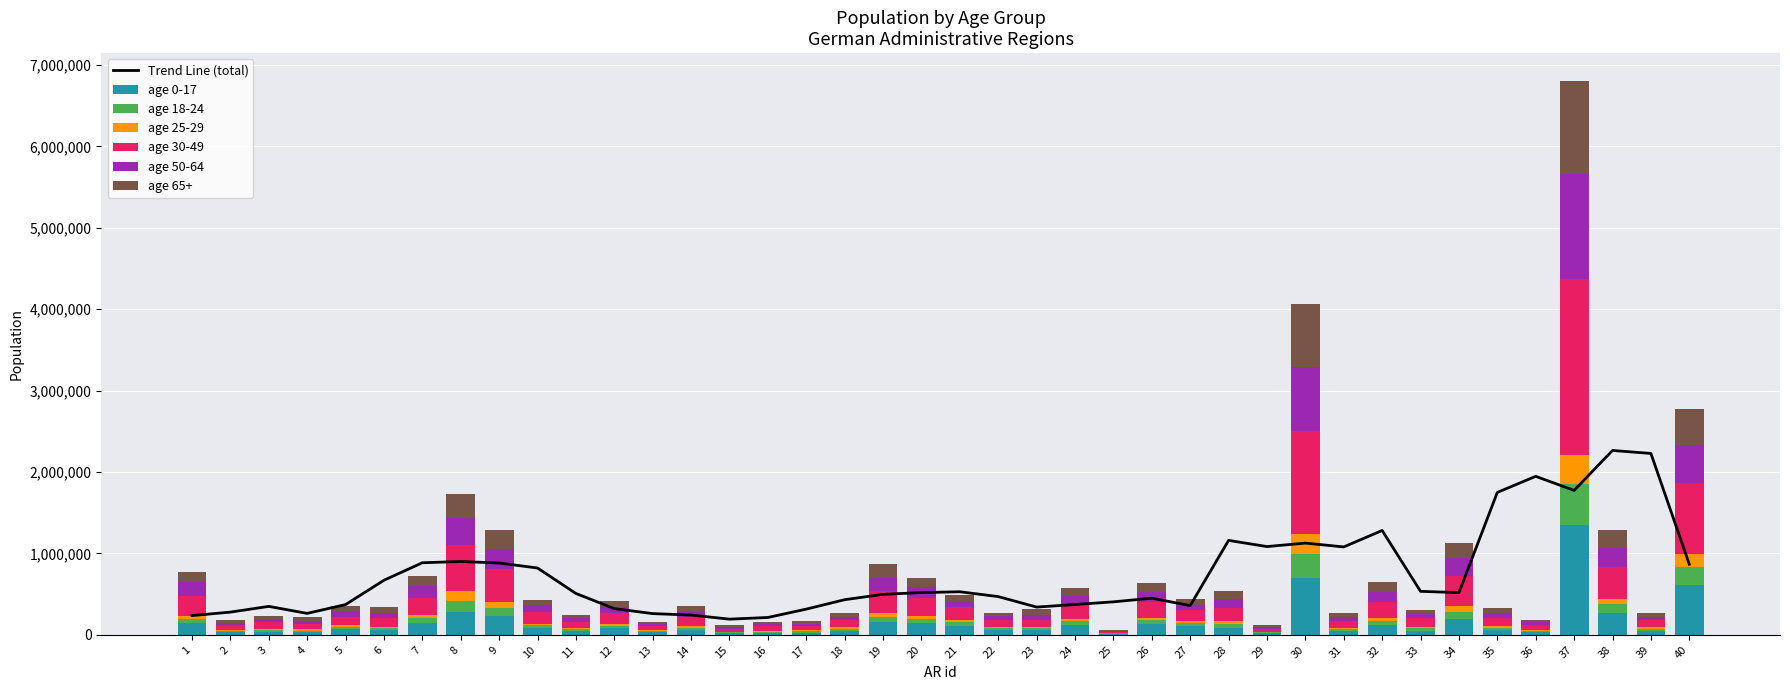

What is the lowest value of the age_65plus series?

9605